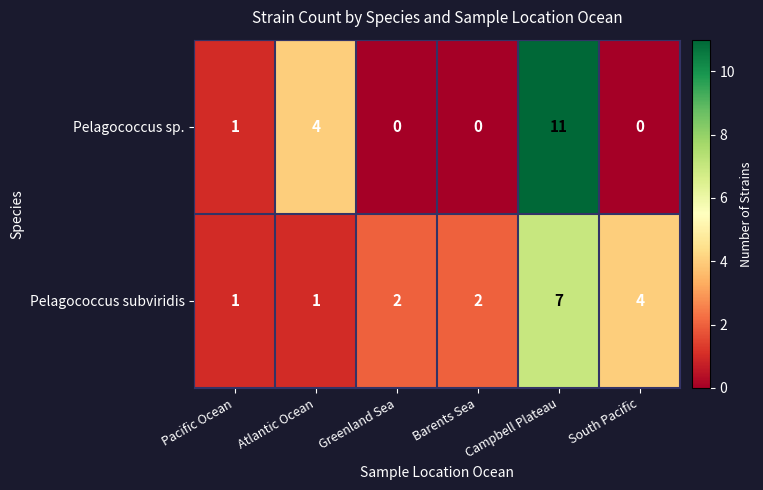

What is the average value of the Pelagococcus sp. series?

3